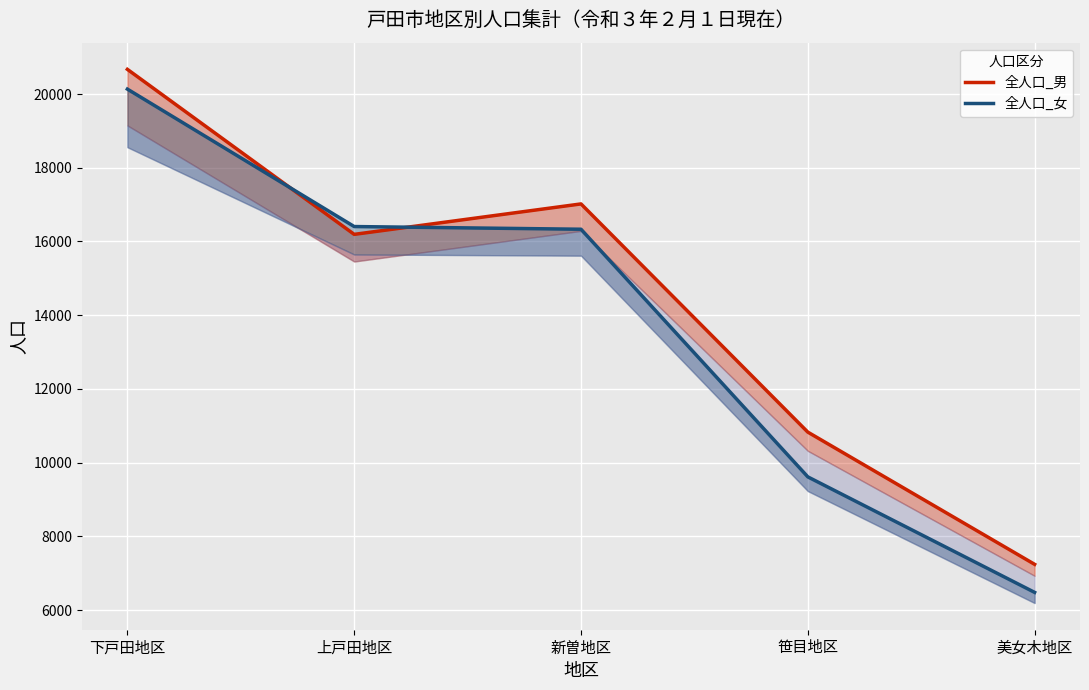

In 全人口_男, how many points are higher than both neighbors (excluding endpoints)?

1